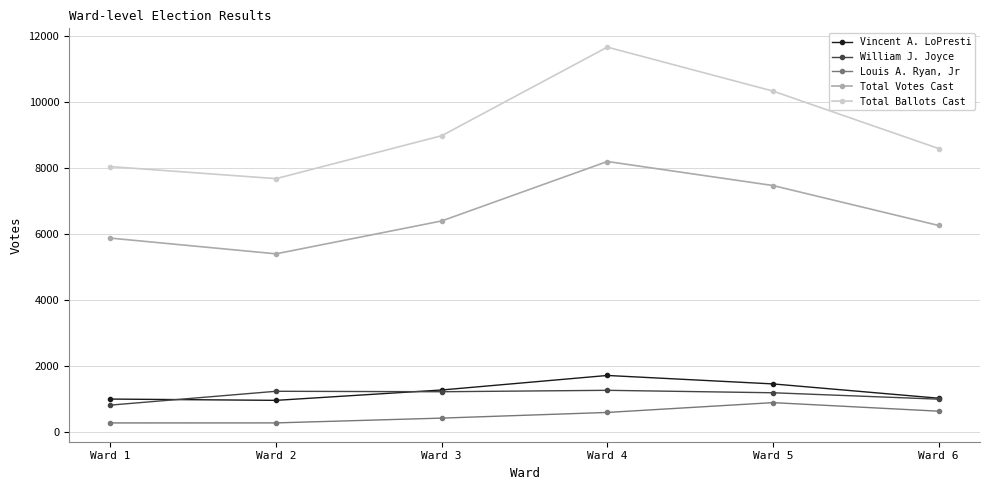

True or false: William J. Joyce has a value of 1585 at Ward 6.

False